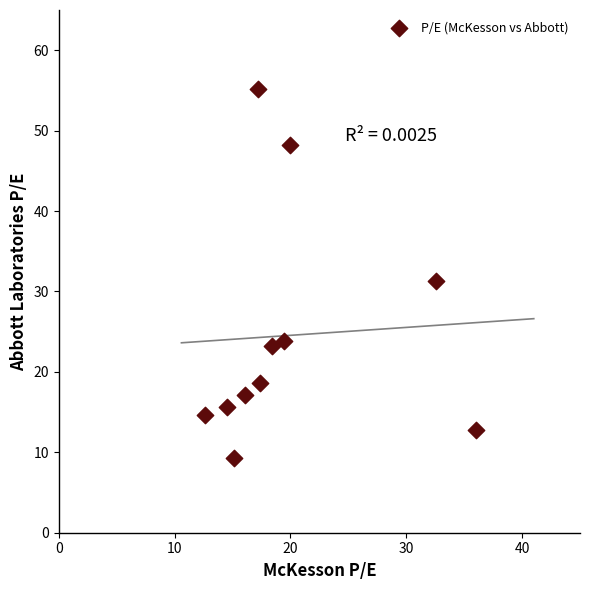

What is the average X value?

19.9